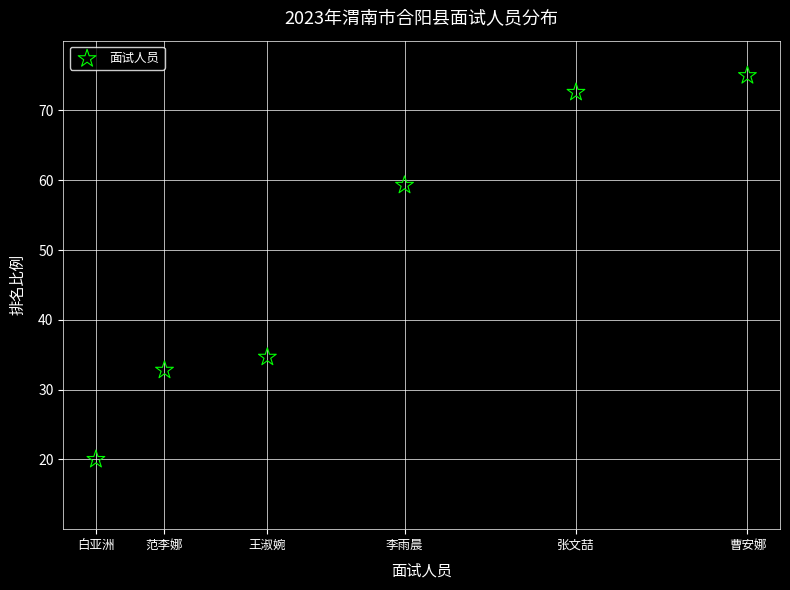

What is the average X value?

9.2